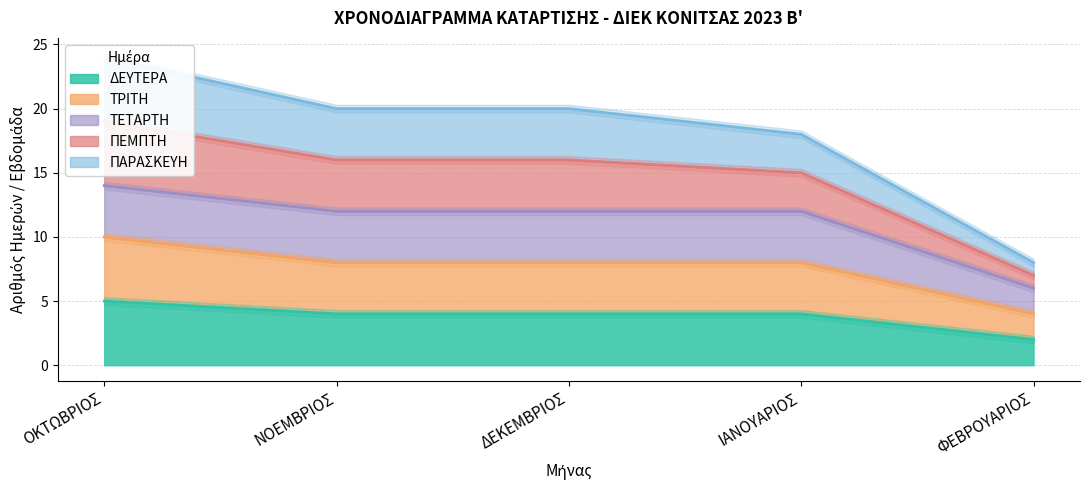

What is the greatest value displayed?

24